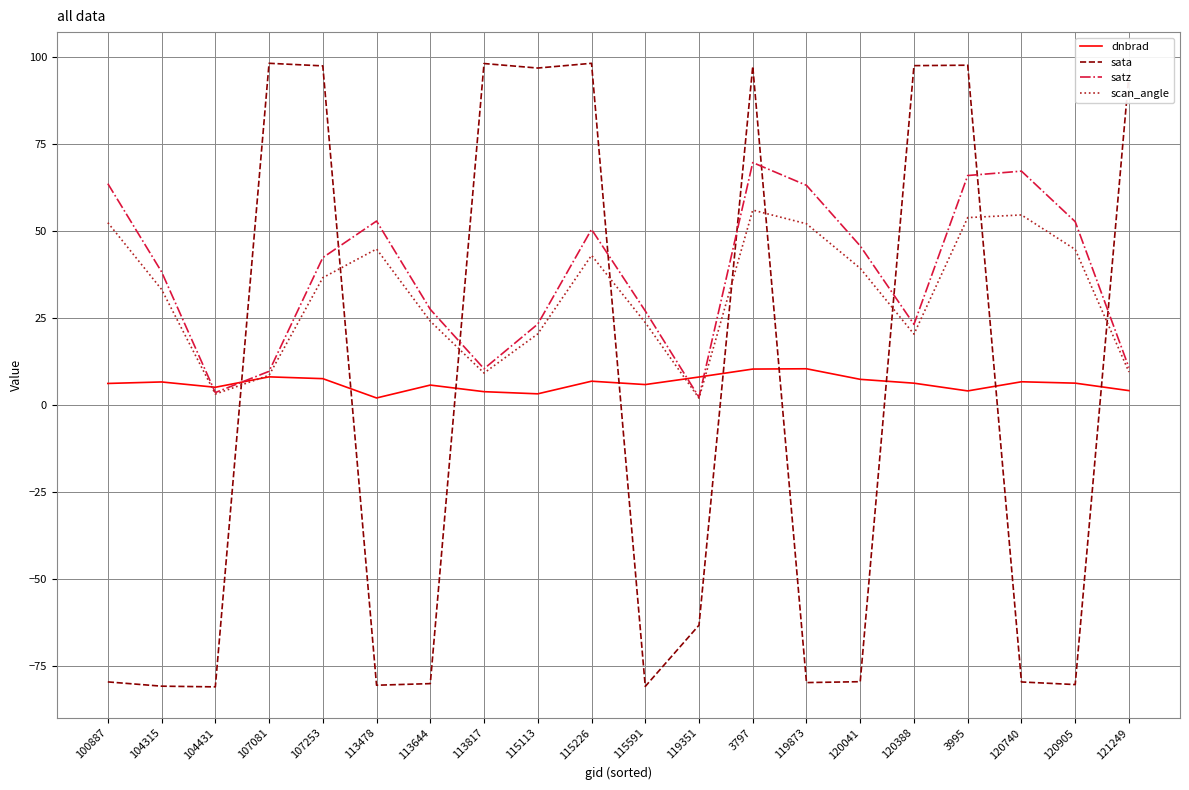

What is the total value across all series at 104431?

-68.6